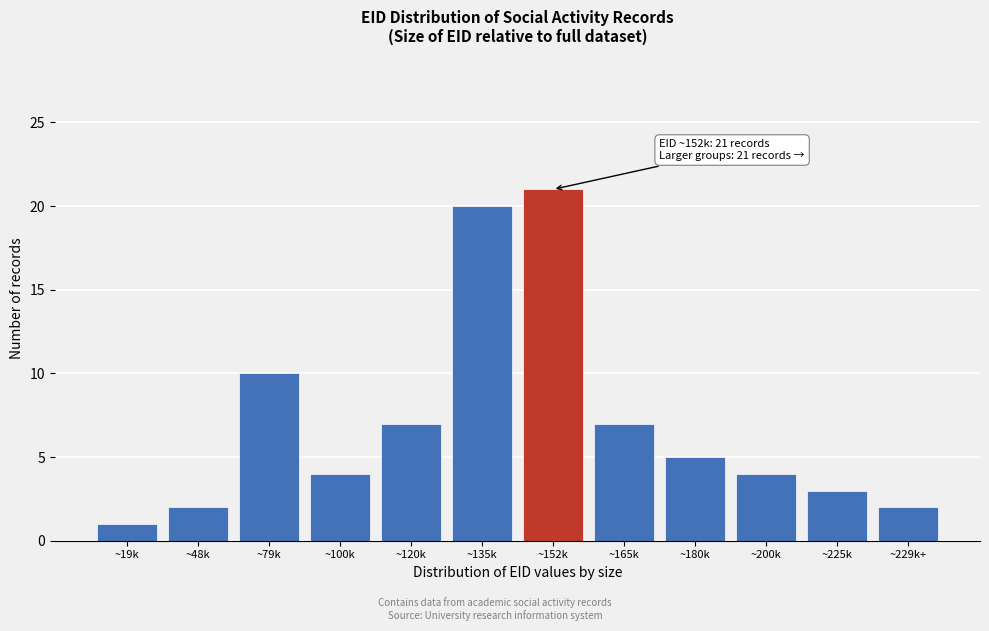

Reading left to right, what are all the values shown in this chart?

~19k=1	~48k=2	~79k=10	~100k=4	~120k=7	~135k=20	~152k=21	~165k=7	~180k=5	~200k=4	~225k=3	~229k+=2